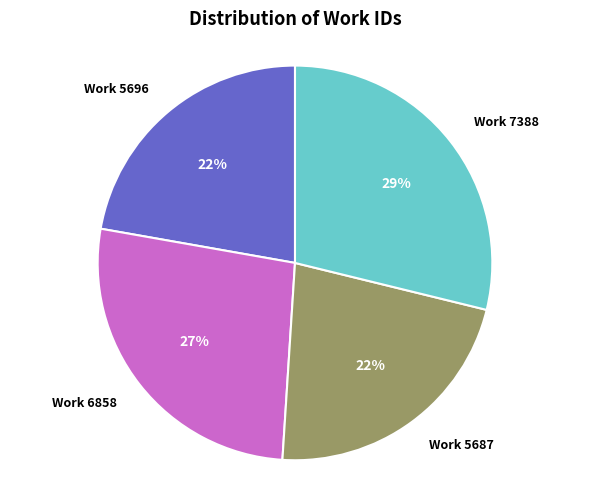

To the nearest percent, what portion does Work 5687 represent?

22%